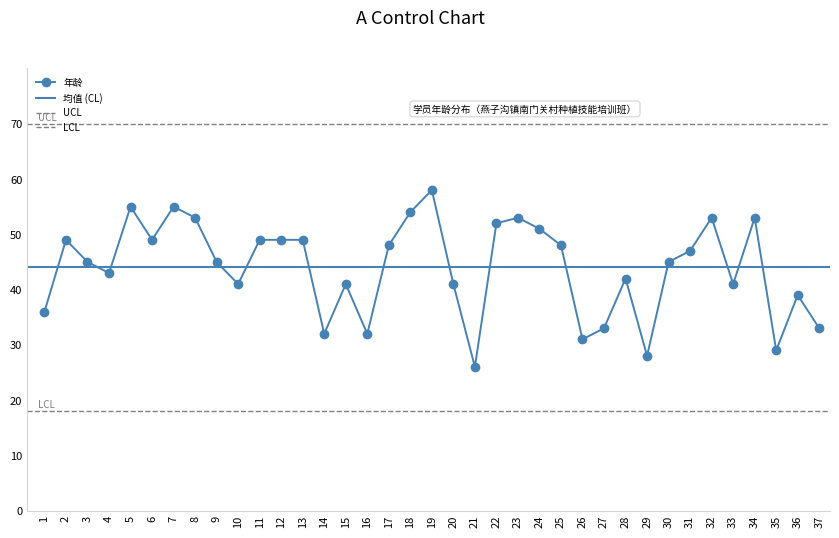

True or false: the data shows 20 at 12.

False